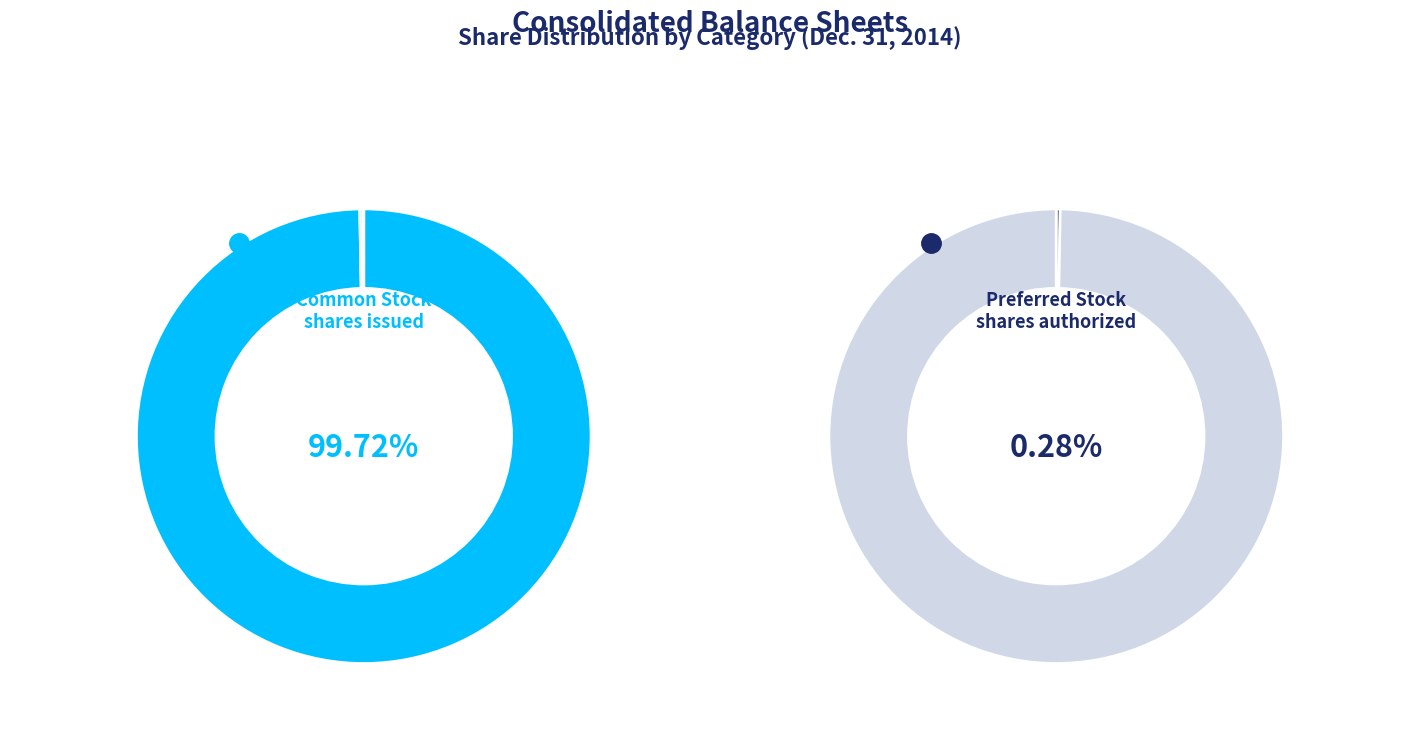

What is the largest slice in the pie chart?

Common Stock, shares issued